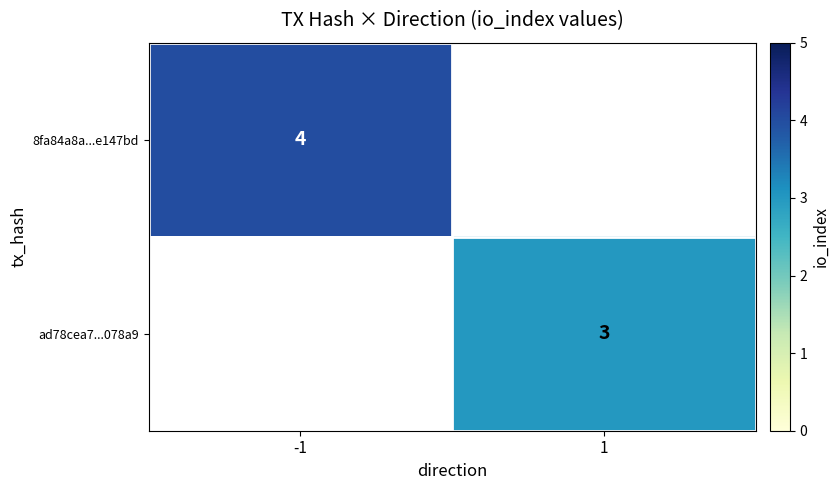

The ad78cea7...078a9 series shows 3 at 1. True or false?

True